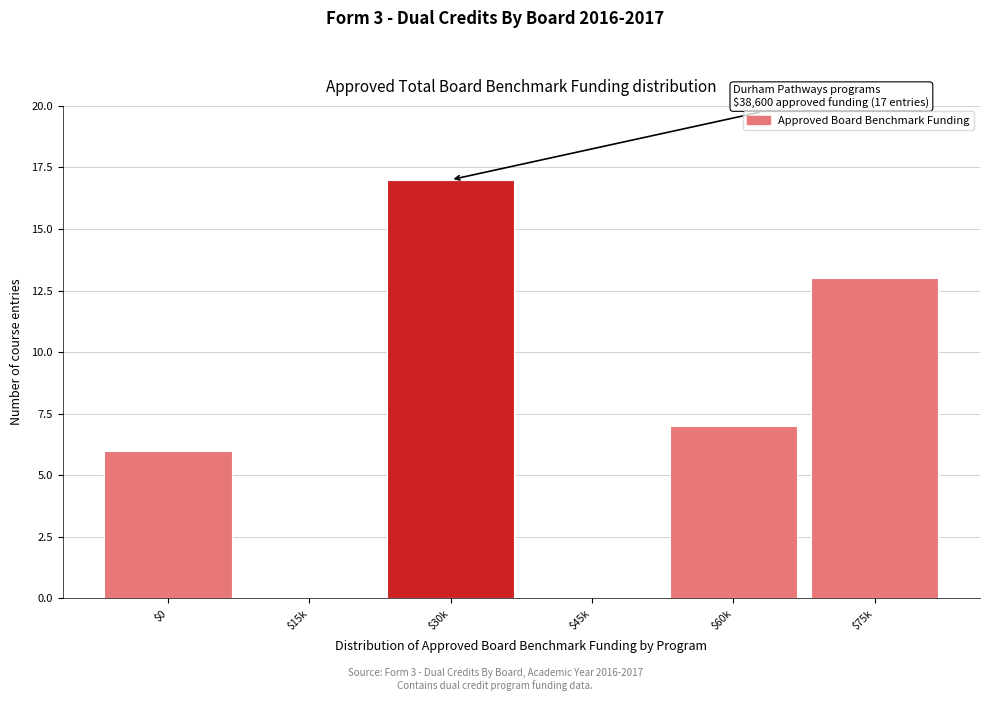

Is it true that the value at $30k is 17?

True